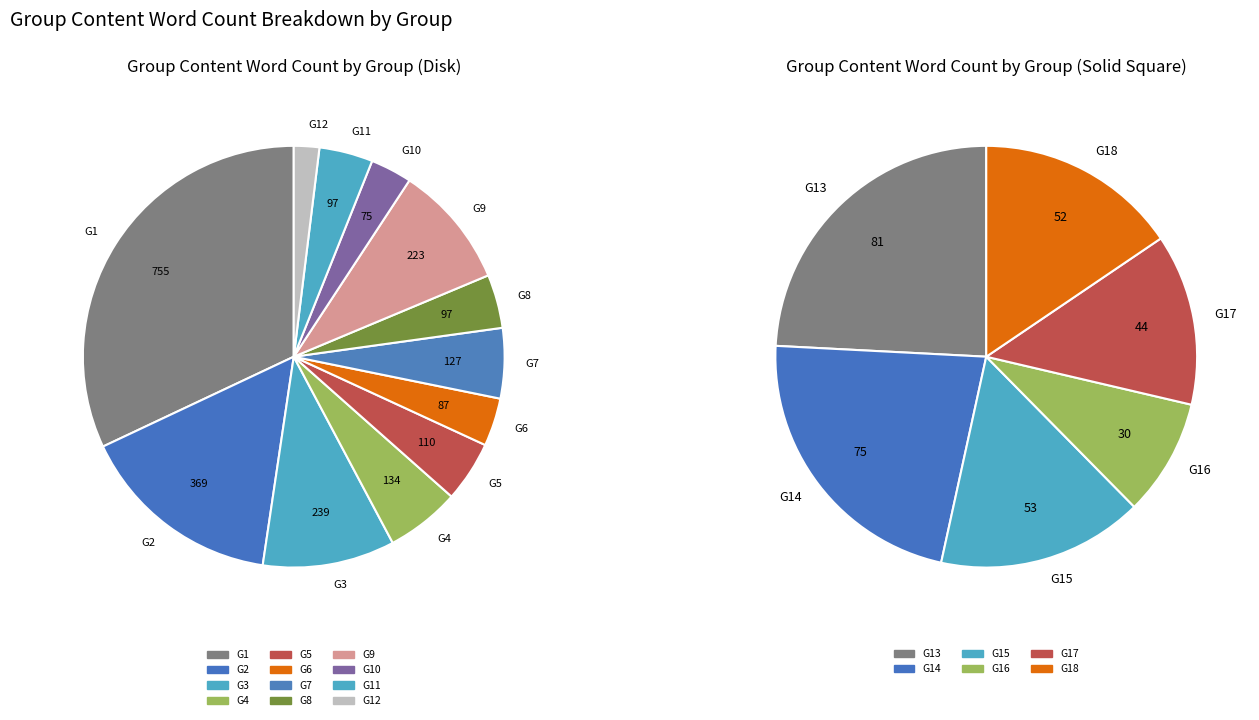

Combined, do G6 and G11 account for over 50%?

No